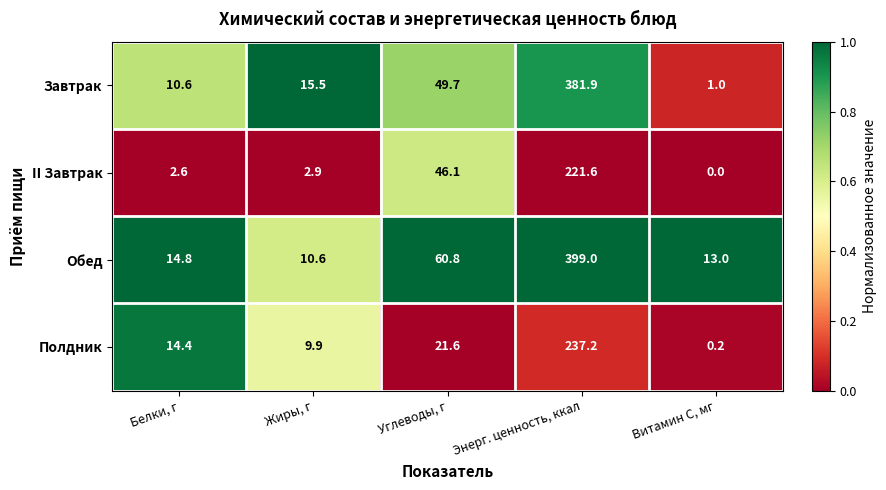

Which category has the highest value across all series?

Энерг. ценность, ккал